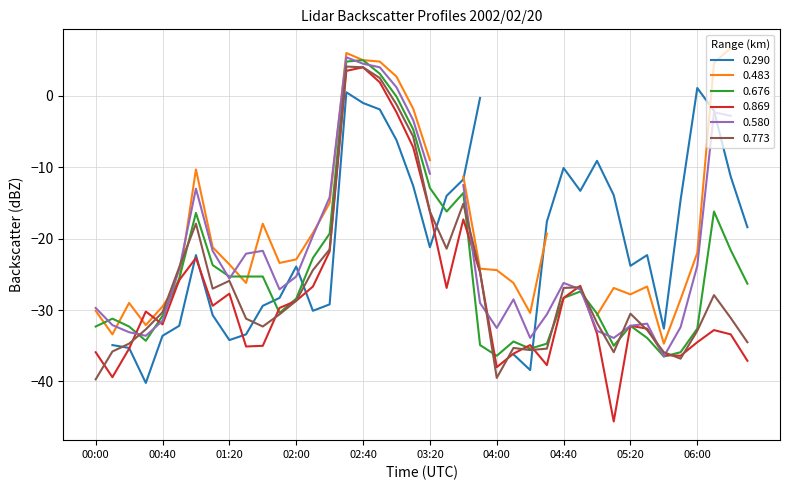

How many times do 0.869 and 0.773 cross each other?

14